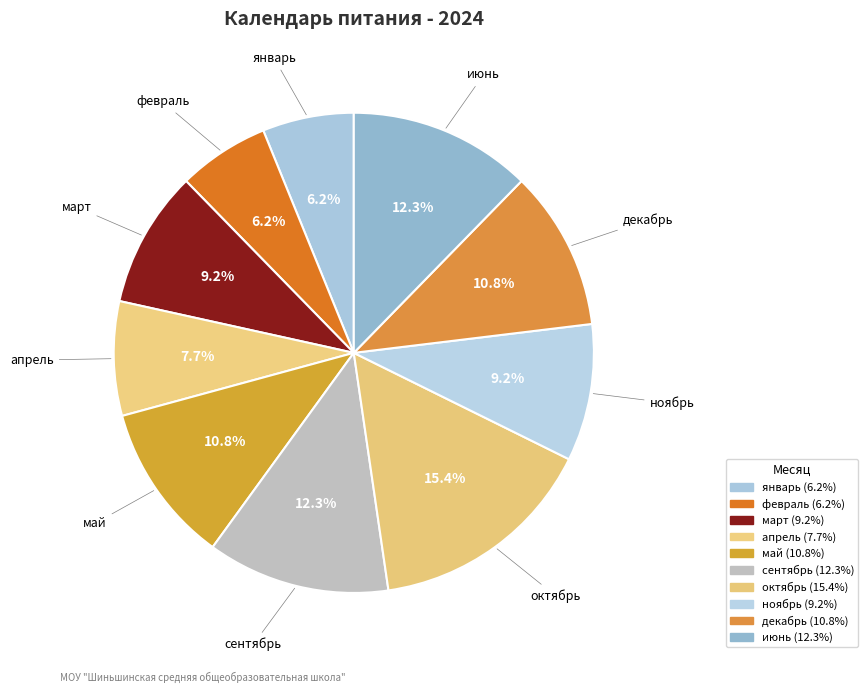

What is the change in value from октябрь to ноябрь?

-4